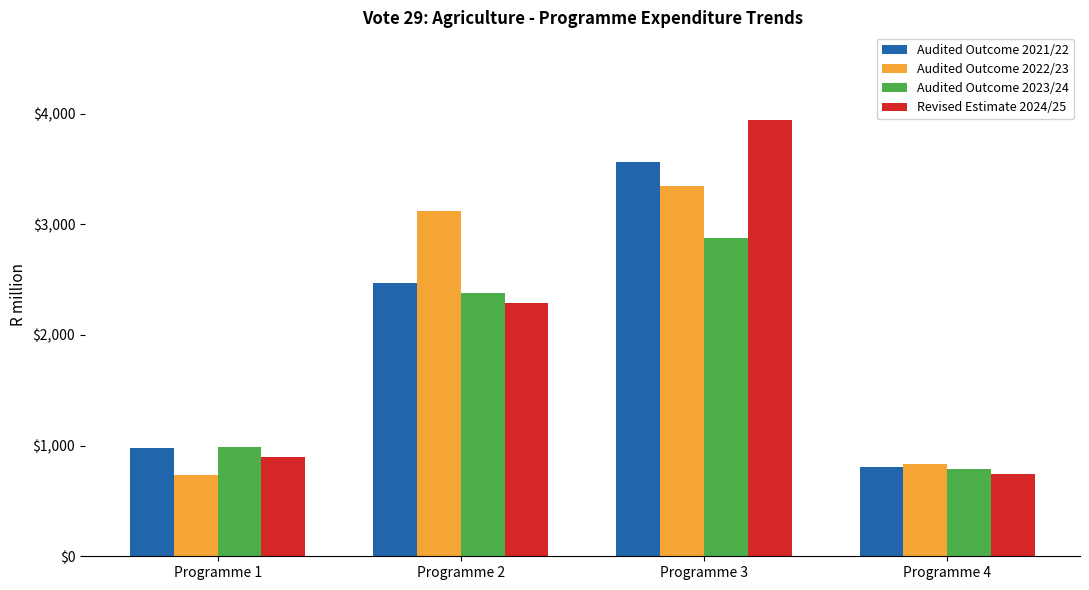

Does the chart contain any negative values?

No